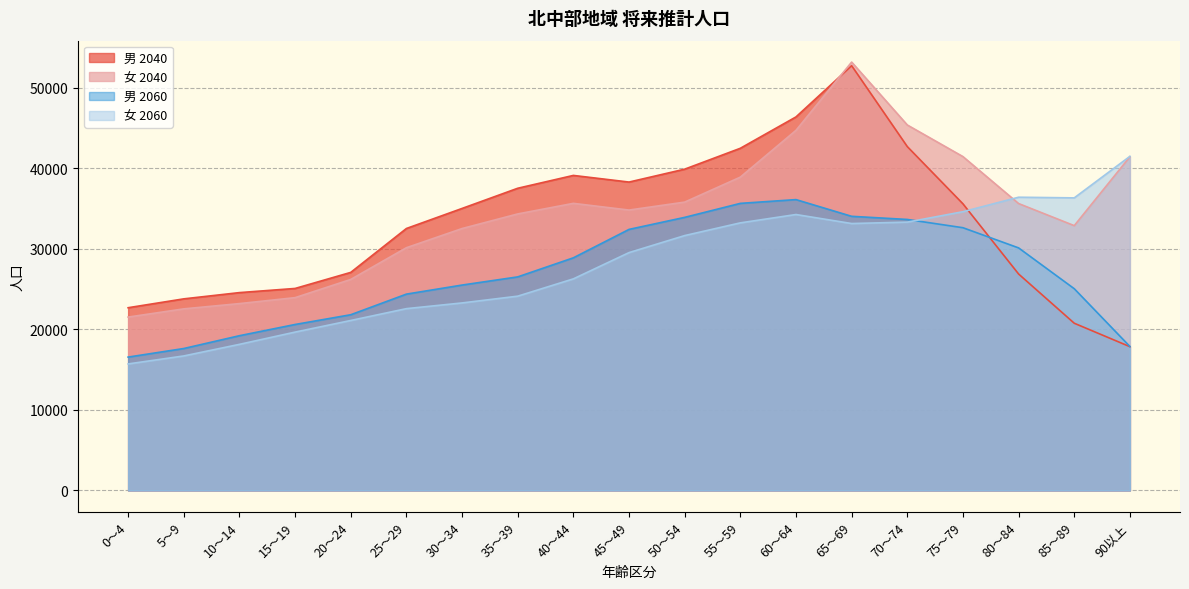

True or false: 女 2040 and 女 2060 intersect in this chart.

True